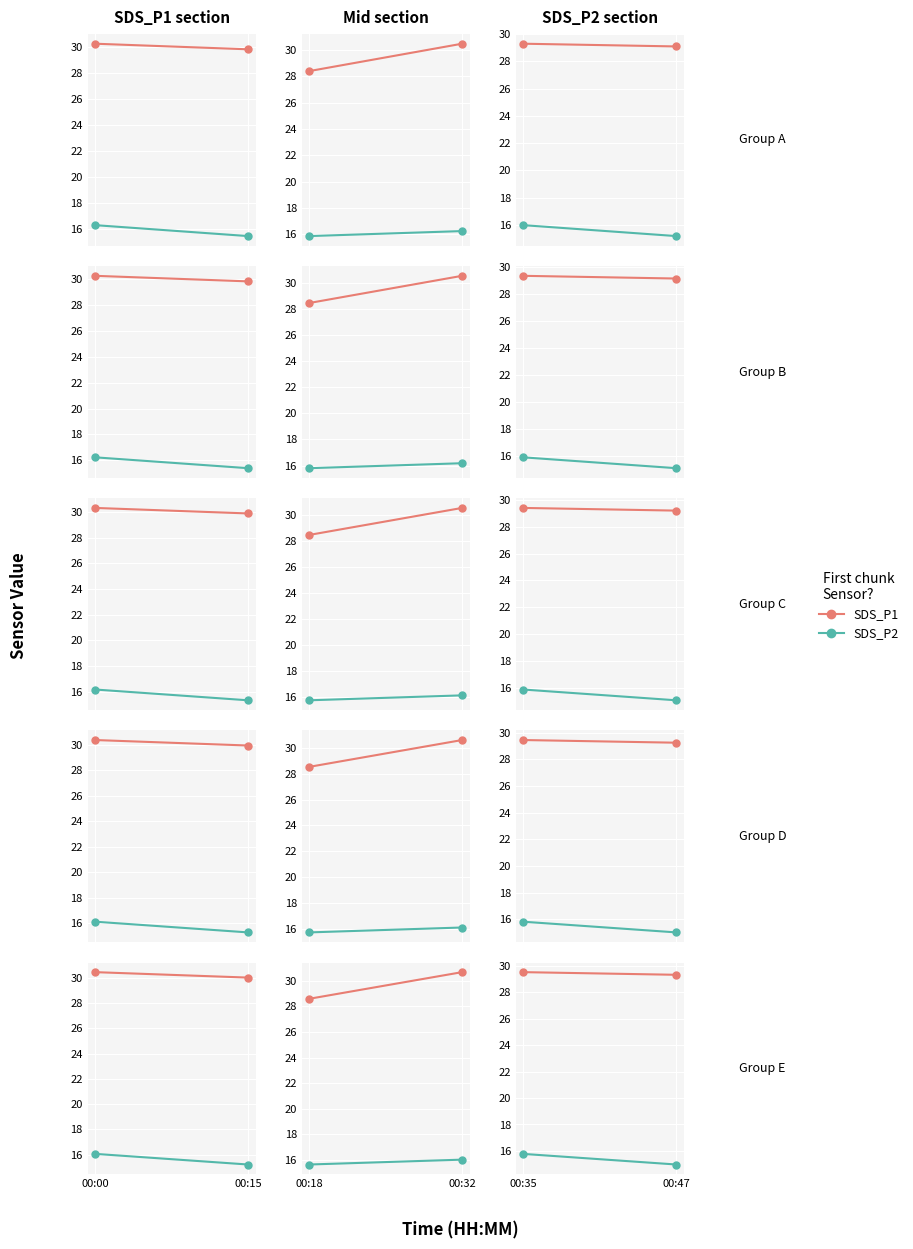

Rank the series by their maximum value, from lowest to highest.

SDS_P2, SDS_P1